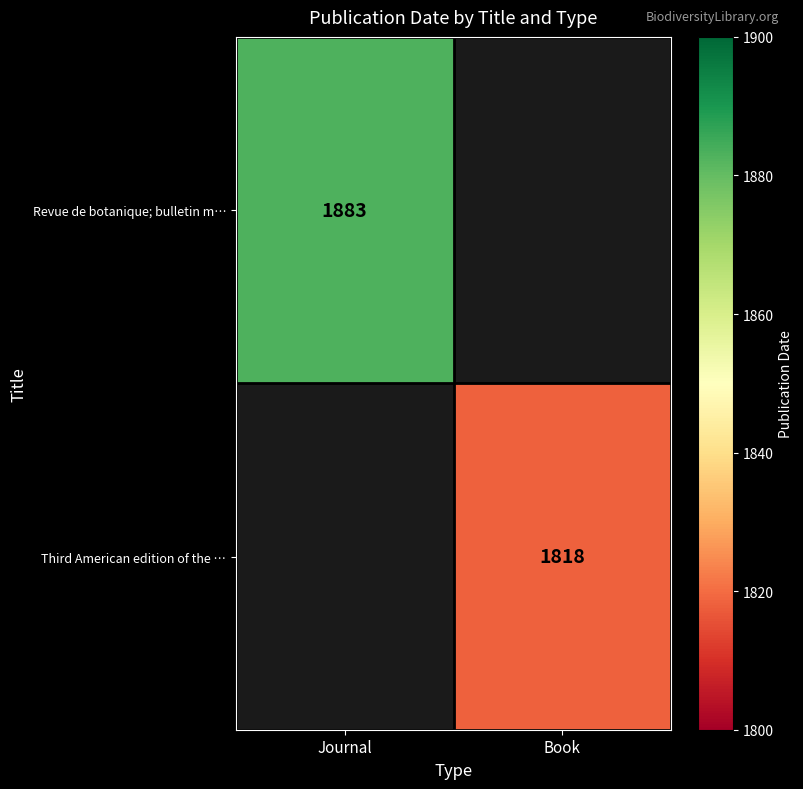

The value of Revue de botanique; bulletin m… at Journal is 1186. True or false?

False